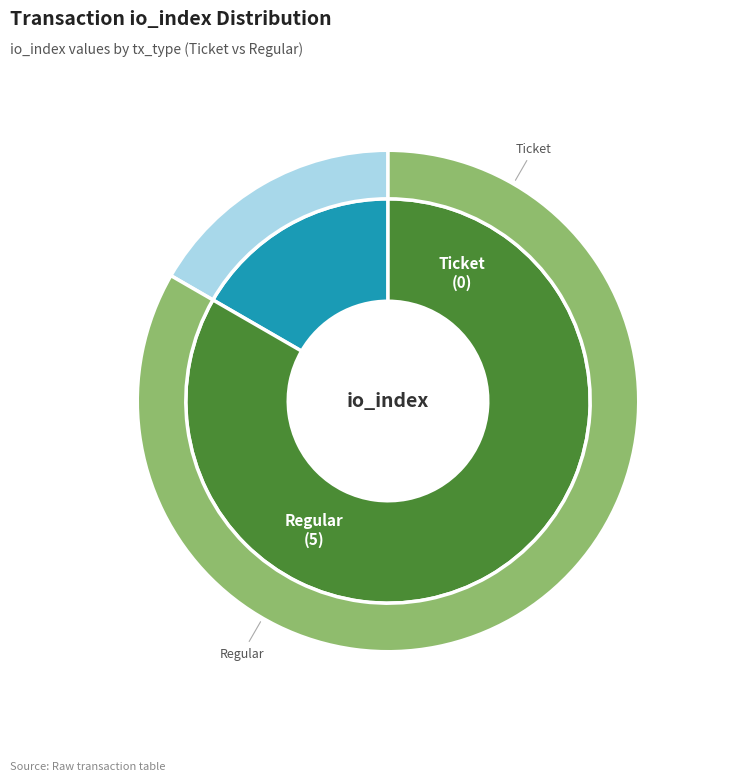

Is there any slice that represents more than half of the pie?

Yes